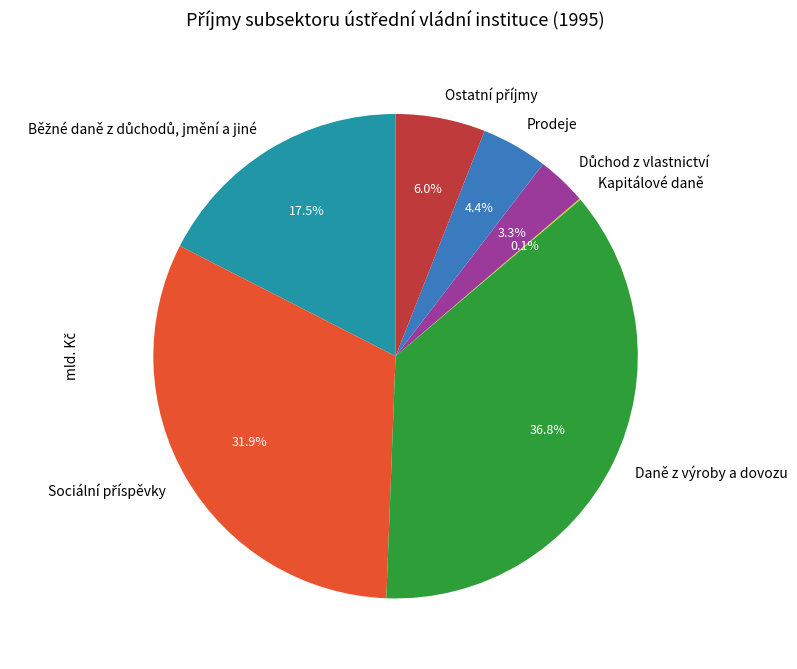

Is there a majority slice in this chart?

No